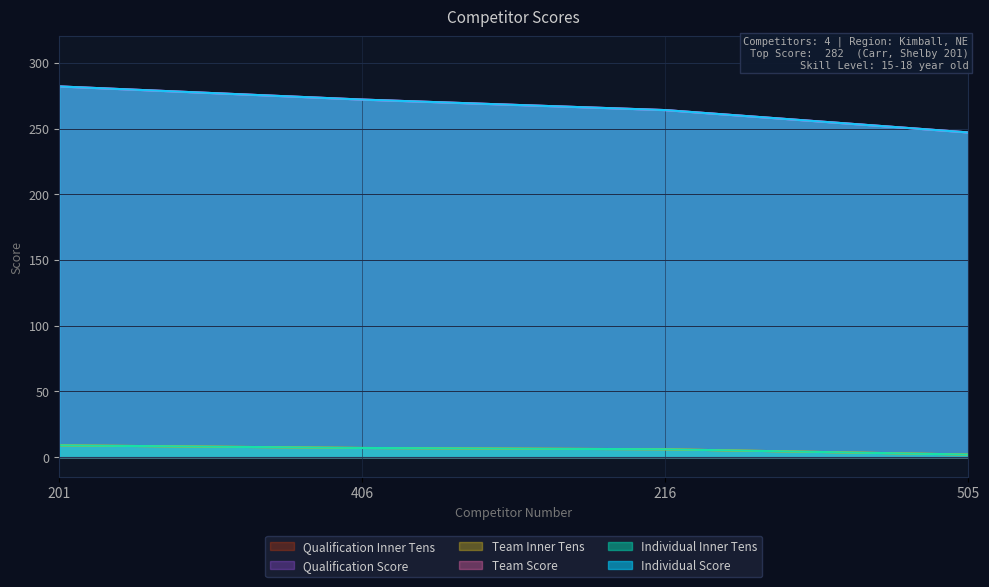

Read the Individual Inner Tens value at 201.

9